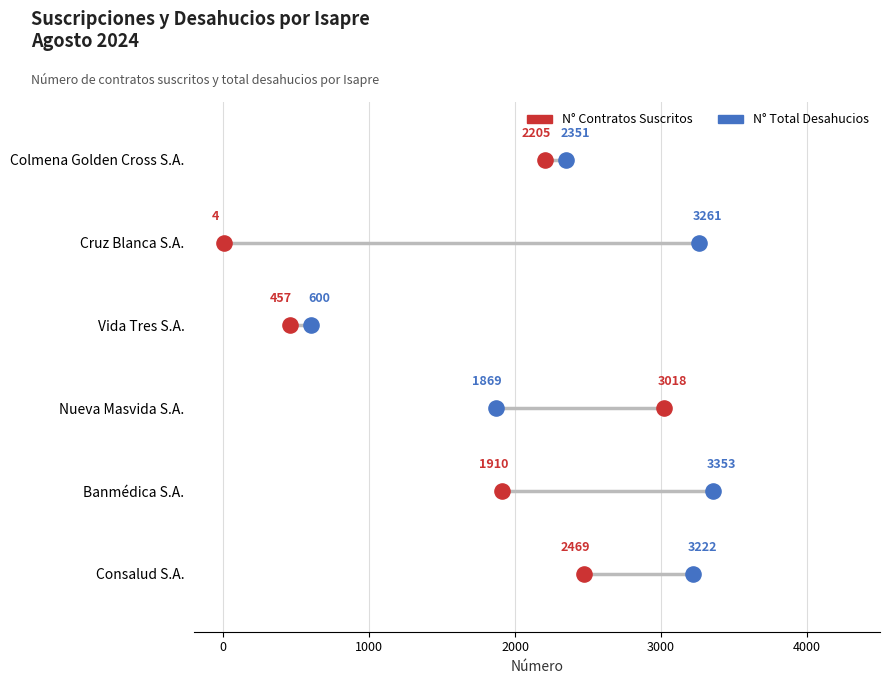

Is the value of N° Total Desahucios at 4000 greater than the value of N° Contratos Suscritos at 3000?

Yes